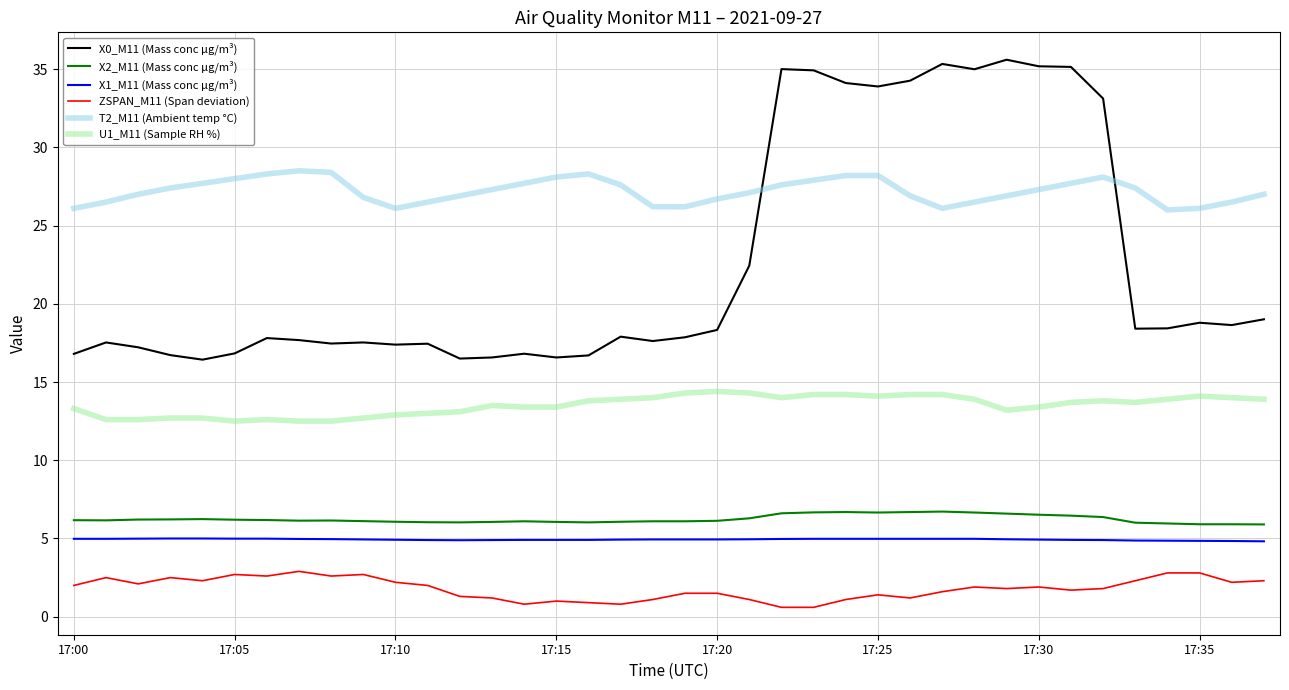

What is the greatest value displayed?

35.6